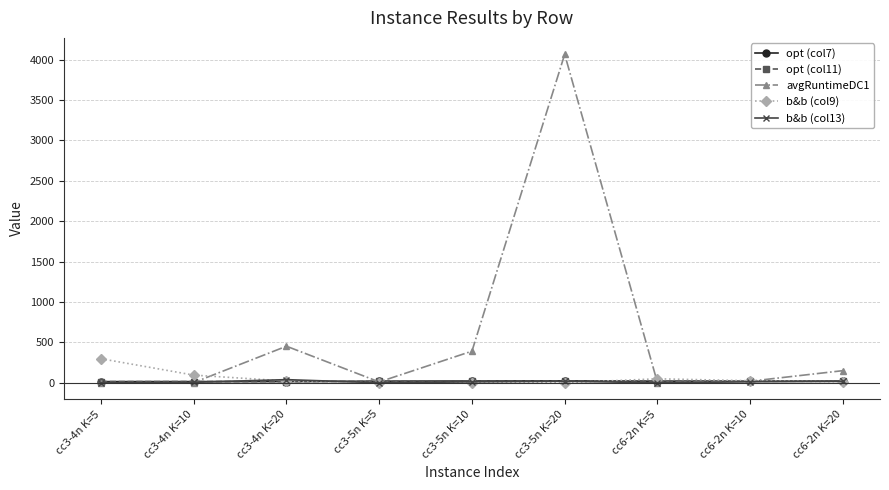

What are all the series names shown in the legend?

opt (col7), opt (col11), avgRuntimeDC1, b&b (col9), b&b (col13)